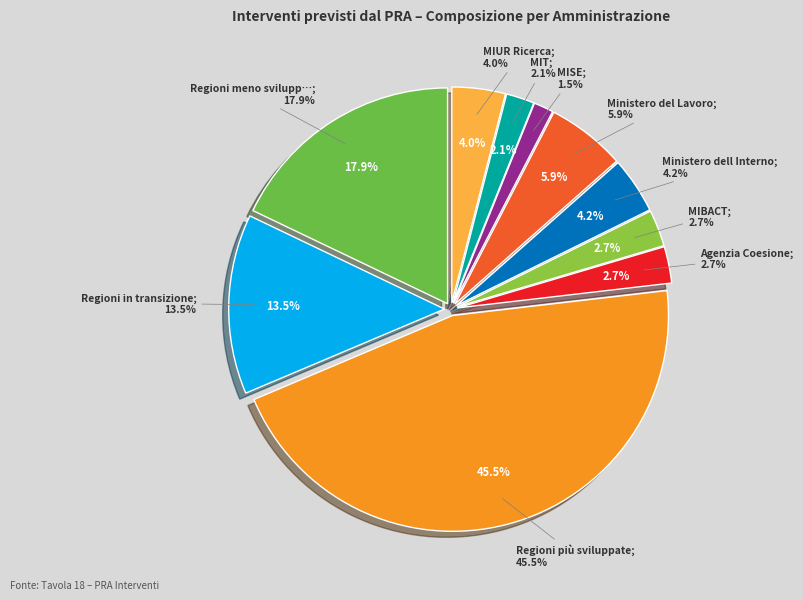

Which category has the biggest portion of the pie?

Regioni più sviluppate